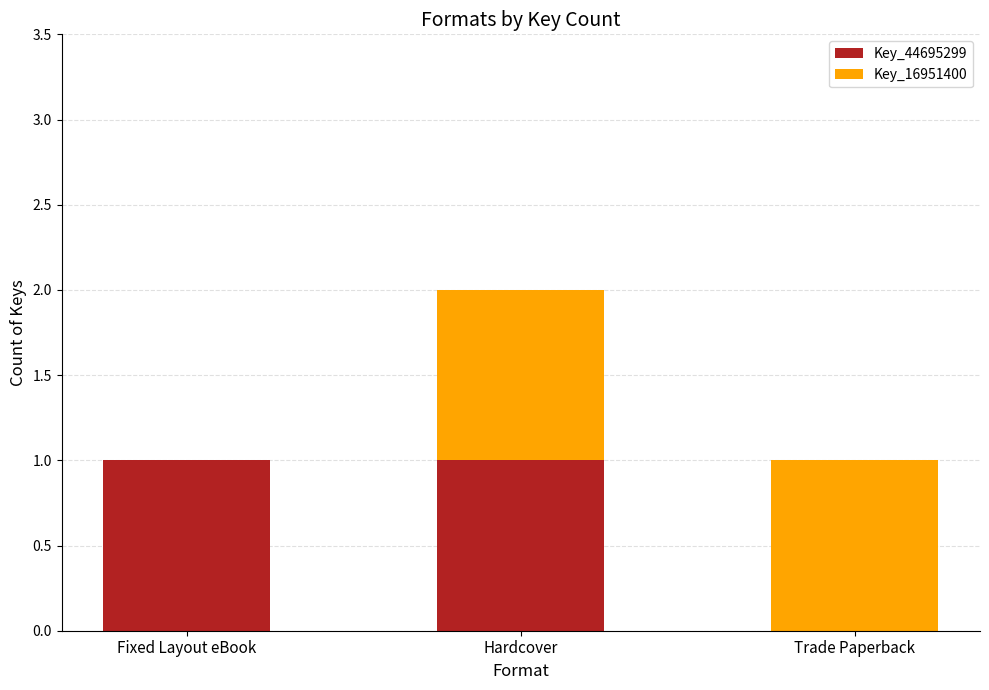

What is the difference between the Key_44695299 values at Trade Paperback and Hardcover?

1